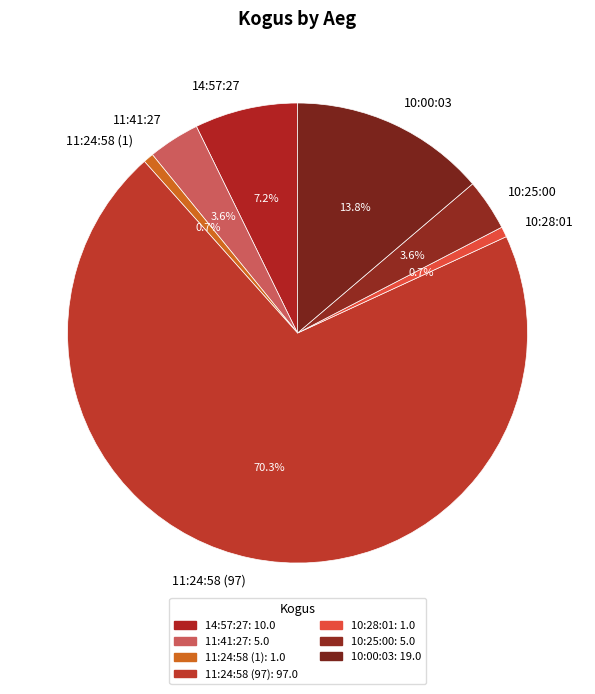

Combined, what portion of the pie is 10:28:01 and 11:41:27?

4.3%